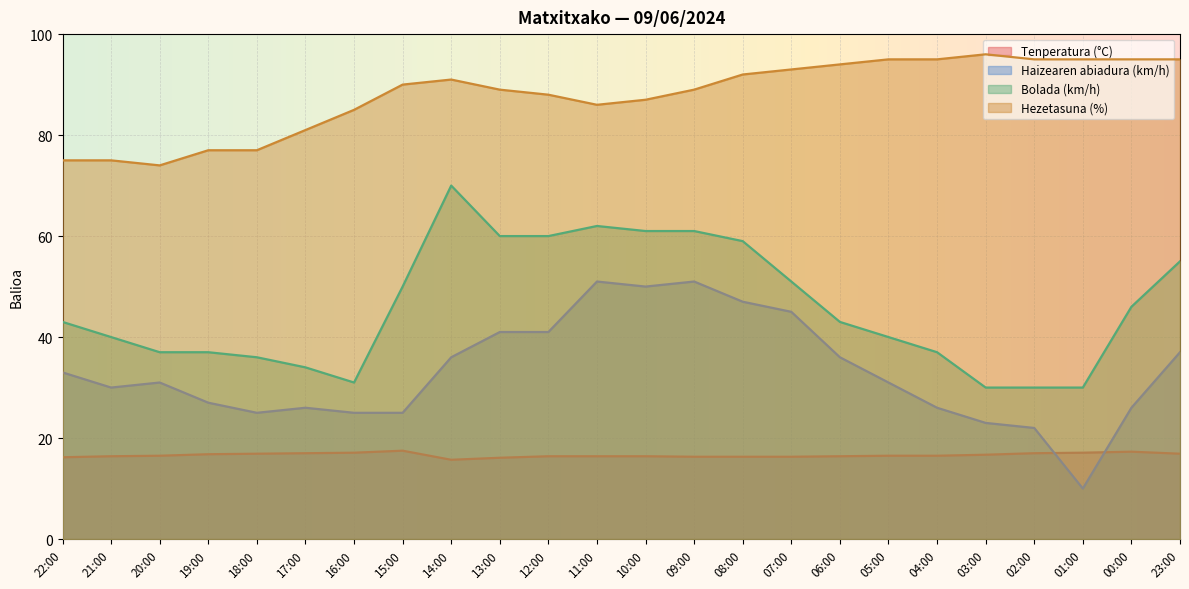

What is the difference between the Tenperatura (°C) values at 13:00 and 20:00?

0.4